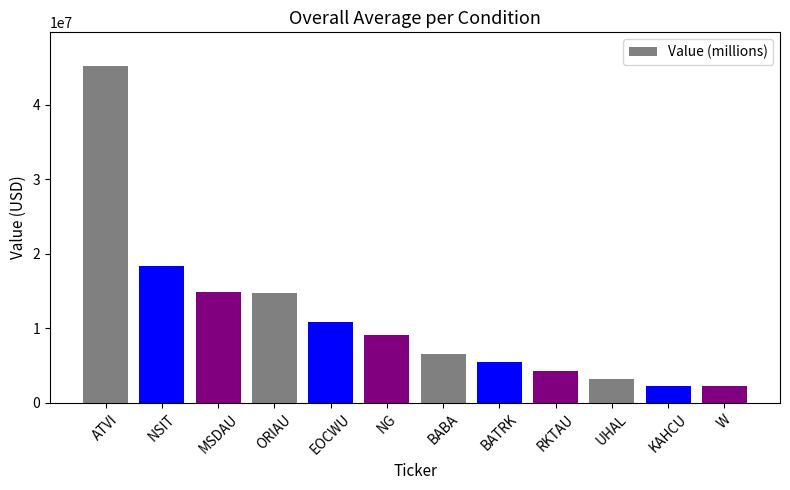

What value does the data have at NG?

9169000